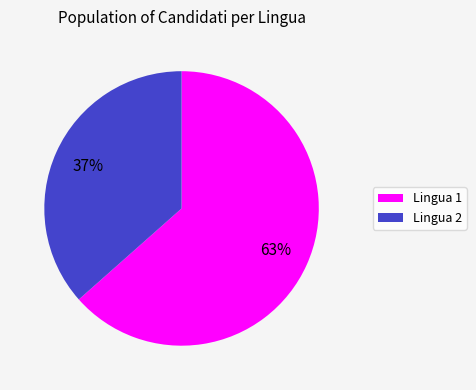

True or false: Lingua 1 accounts for 49% of the total.

False